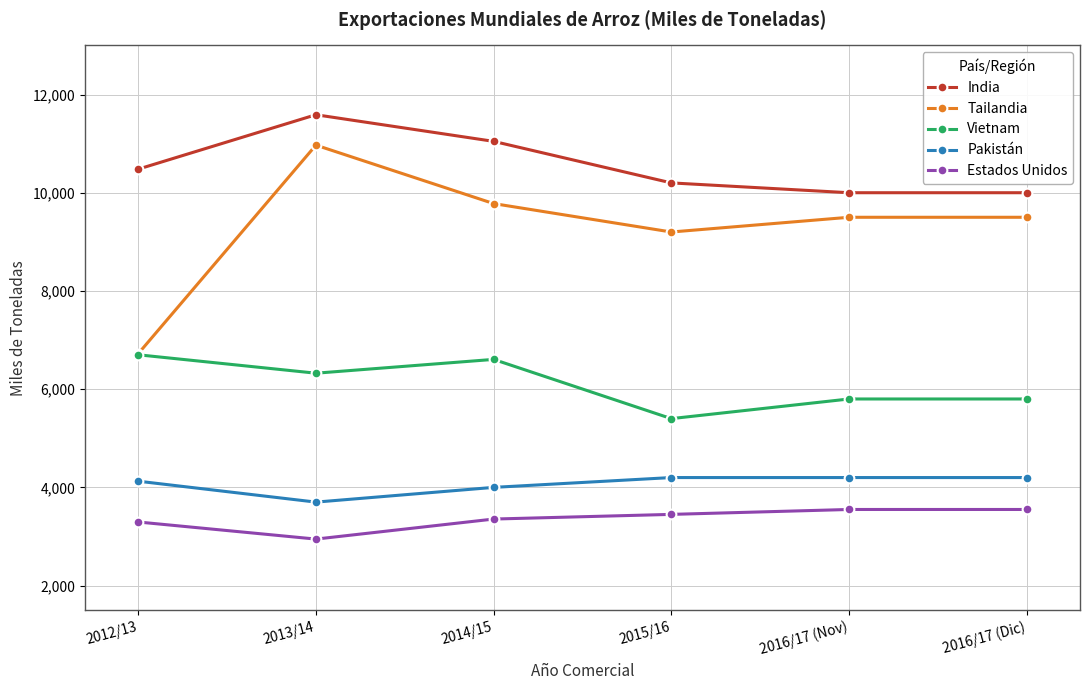

Does the chart display data point markers on the line(s)?

Yes